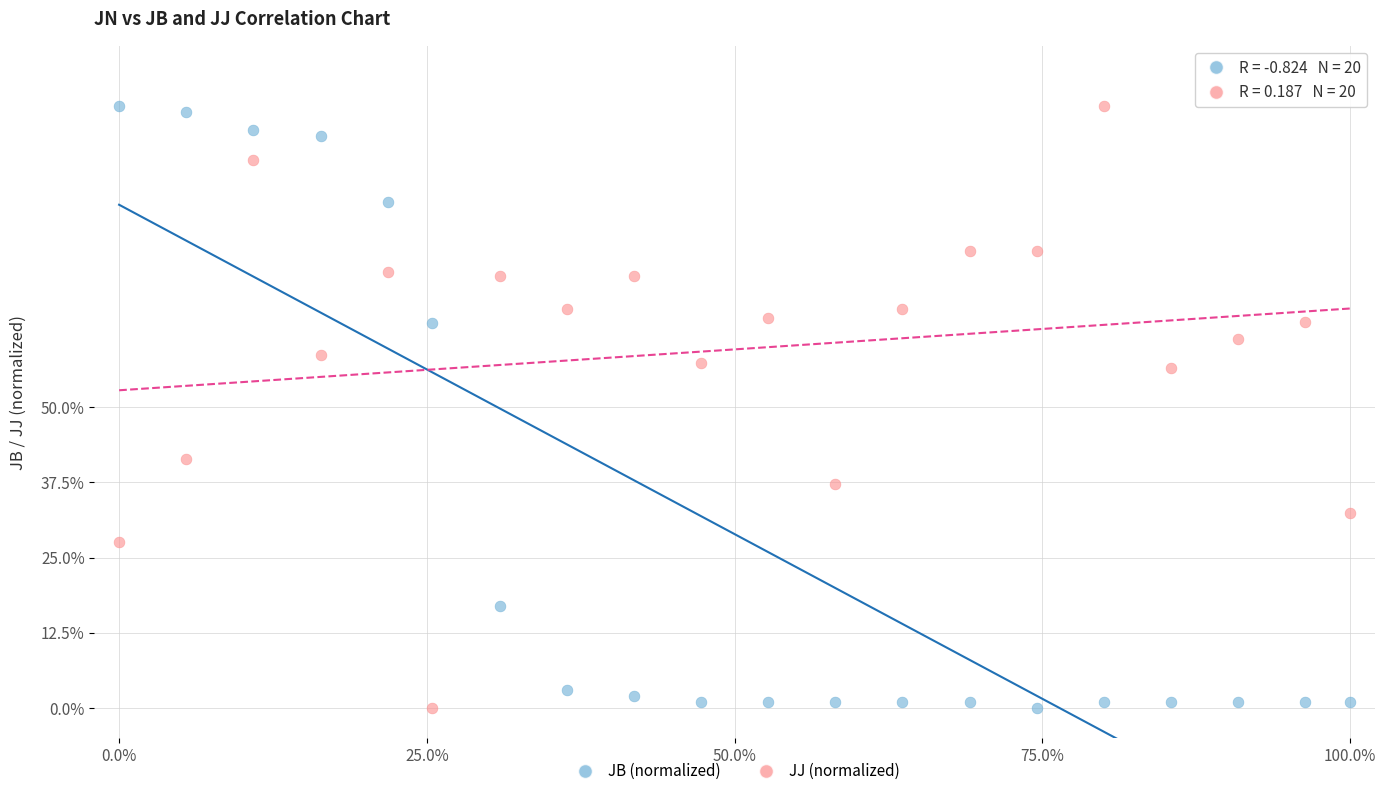

Across all data points, what is the range of X values (max minus min)?

100.0